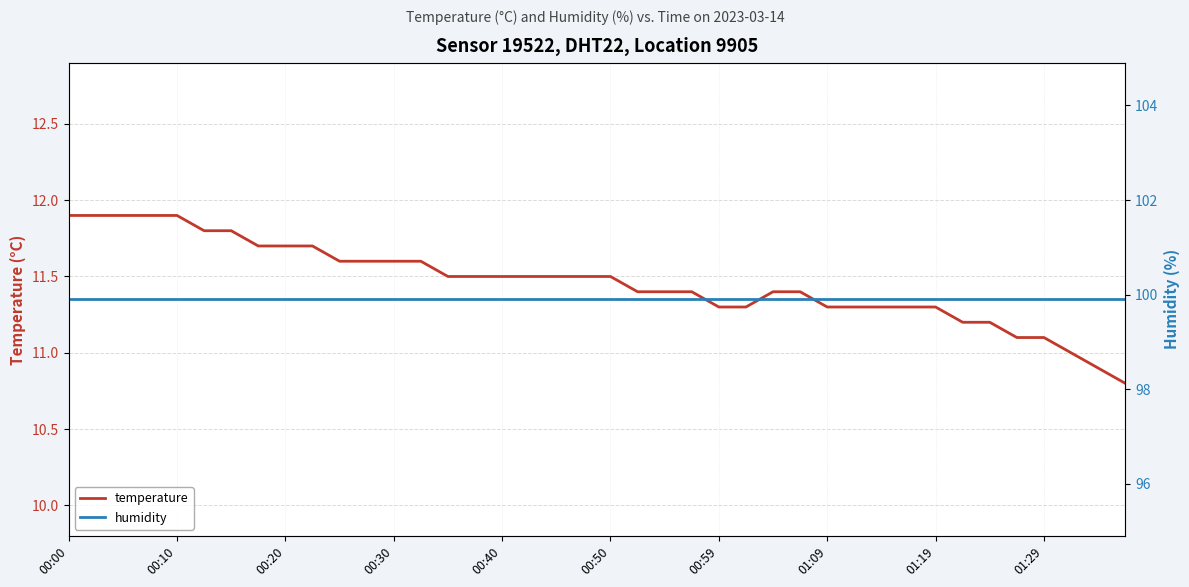

How many data points does each series have?

40